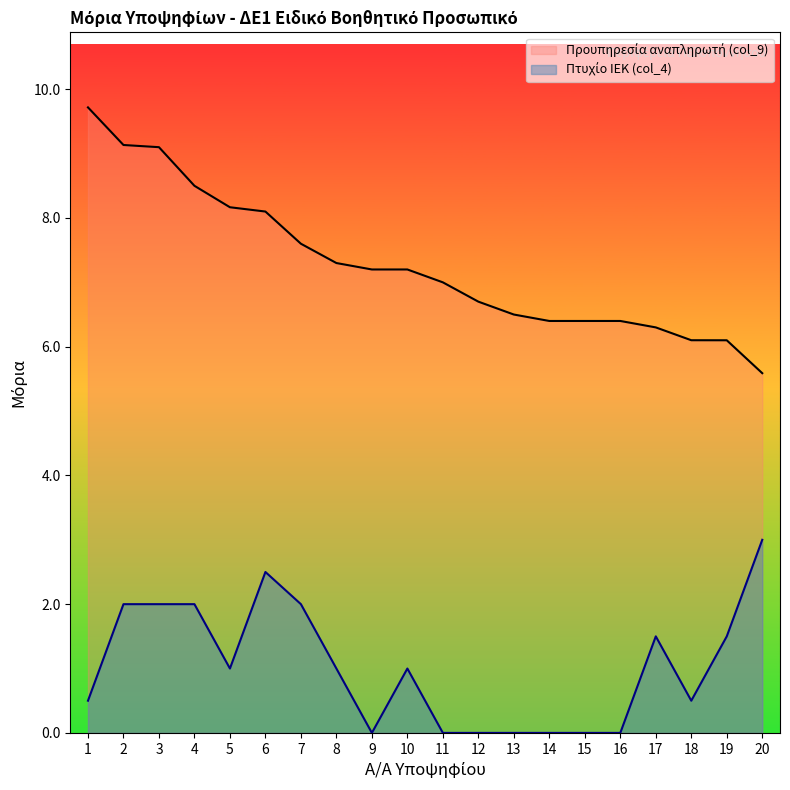

Is it true that Προυπηρεσία αναπληρωτή (col_9) equals 10.0 at 8?

False